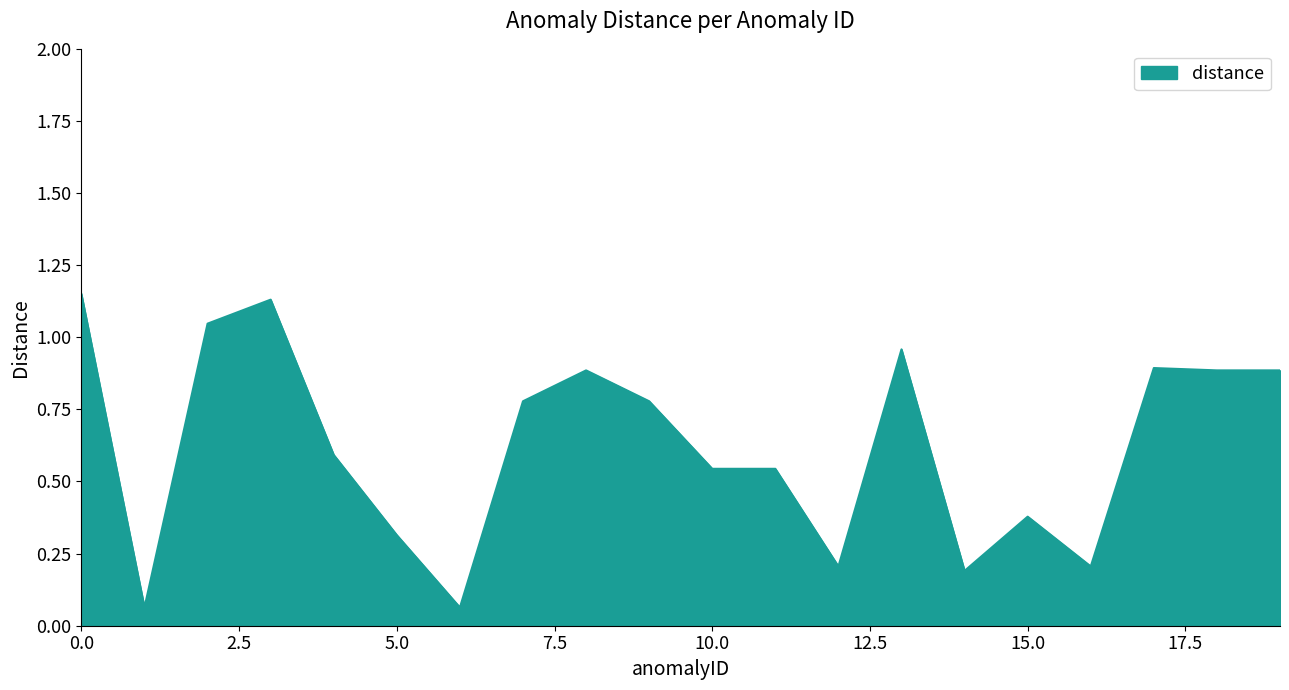

How many lines are shown in the chart?

1